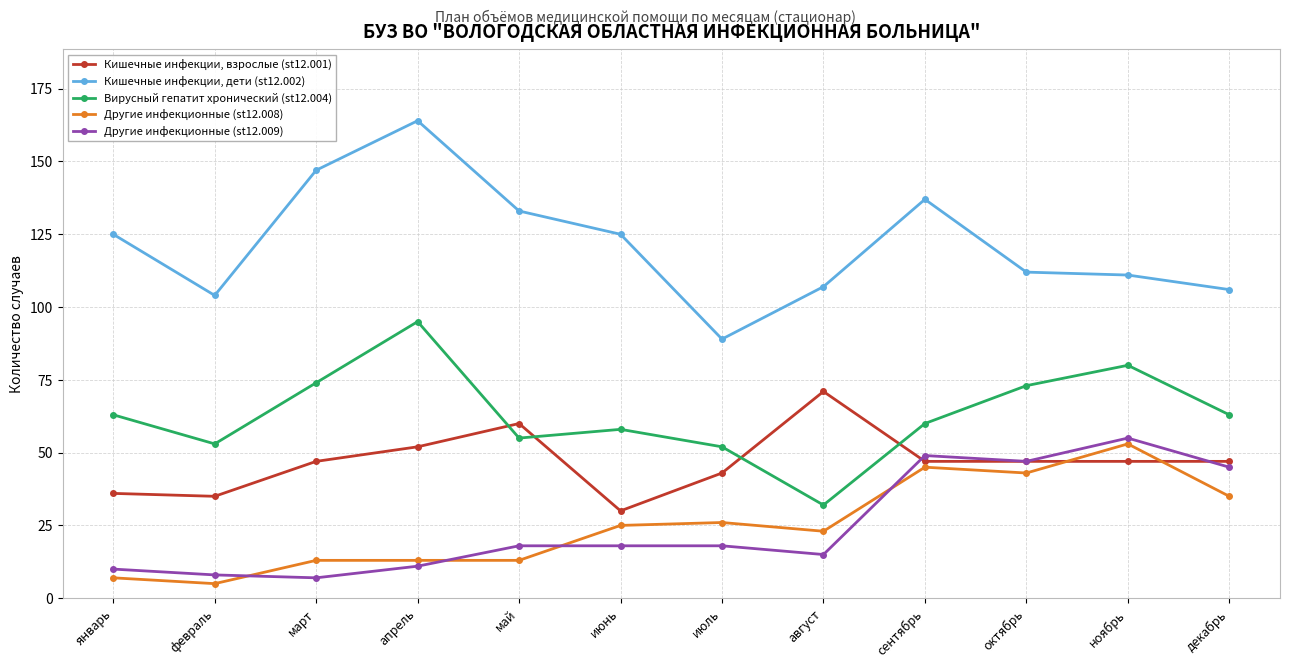

What is the average value of the Другие инфекционные (st12.008) series?

25